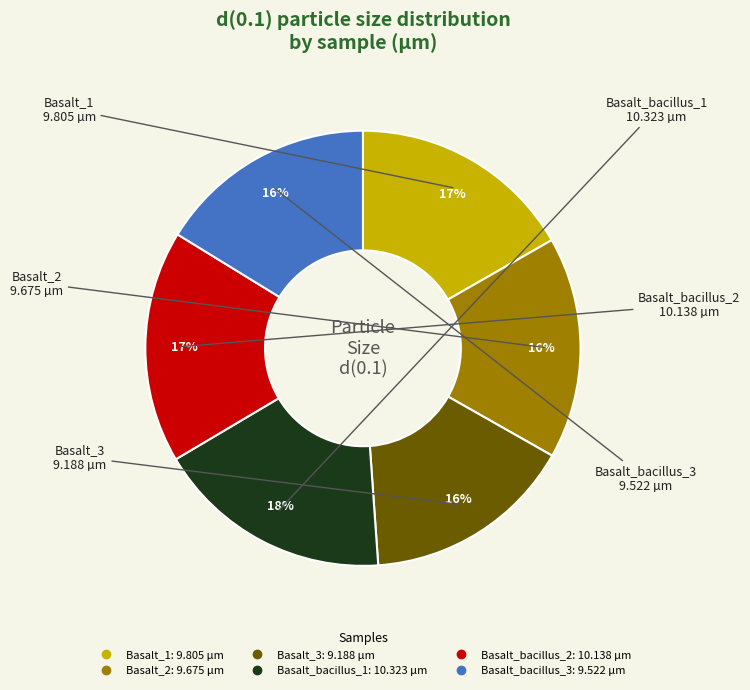

To the nearest percent, what is the difference between the Basalt_1 and Basalt_3 slice percentages?

1%